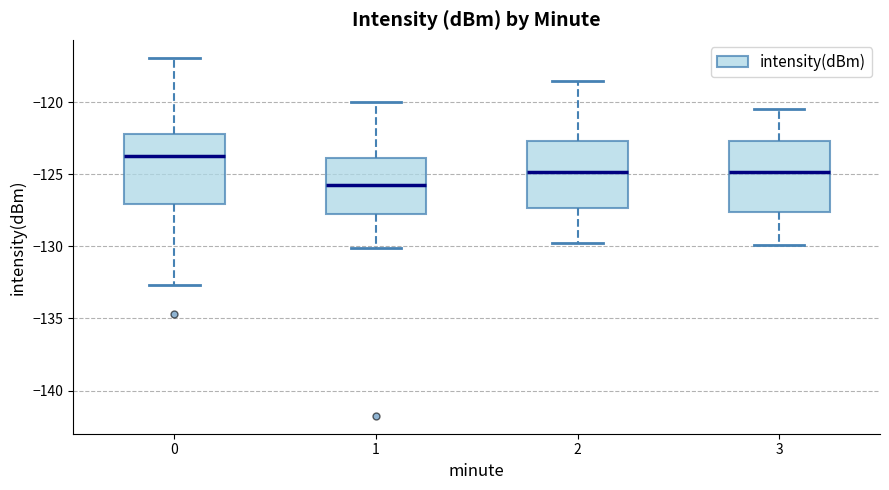

Reading left to right, read every box against the y-axis: the position of its median line, the range the box covers, and the ends of its whiskers. The values are not printed on the chart, so give them approximately, as read against the axis.

0: median -123.5, box -127.0 to -122.0, whiskers -132.5 to -117.0
1: median -125.5, box -127.5 to -124.0, whiskers -130.0 to -120.0
2: median -125.0, box -127.5 to -122.5, whiskers -130.0 to -118.5
3: median -125.0, box -127.5 to -122.5, whiskers -130.0 to -120.5